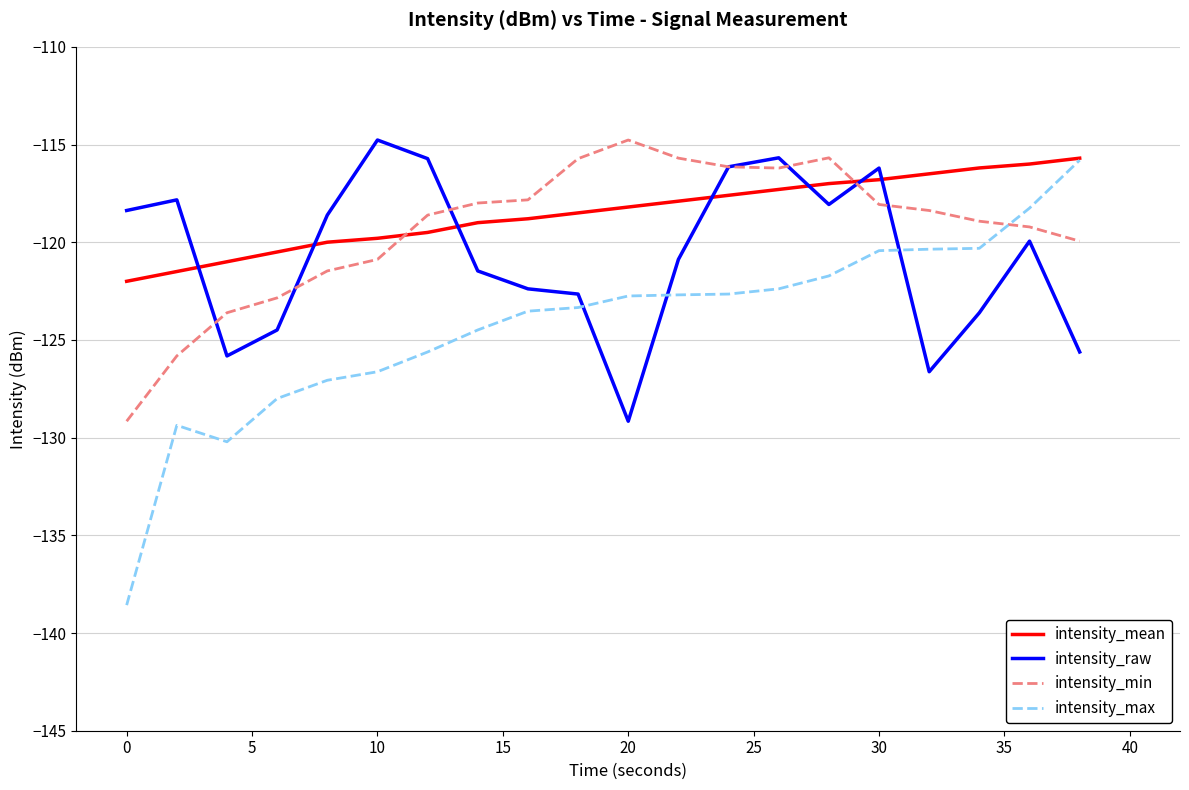

True or false: intensity_raw and intensity_mean intersect in this chart.

True